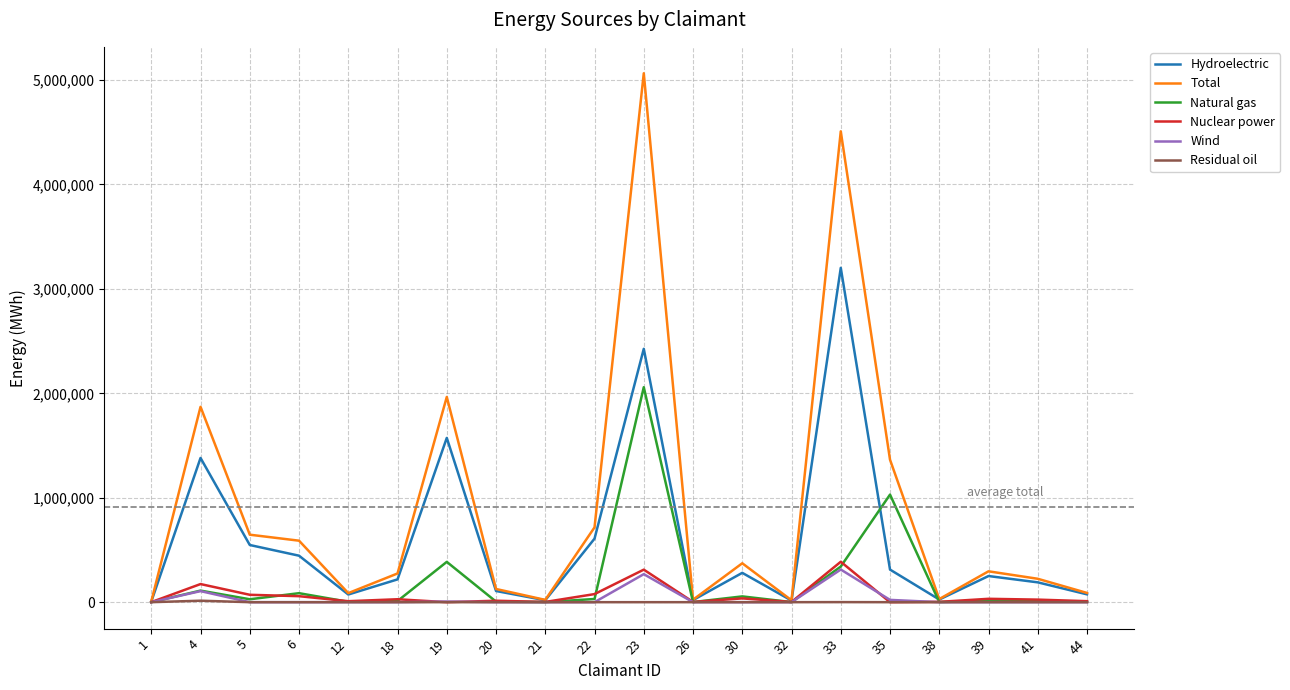

List the series in order of their peak value, highest first.

Total, Hydroelectric, Natural gas, Nuclear power, Wind, Residual oil